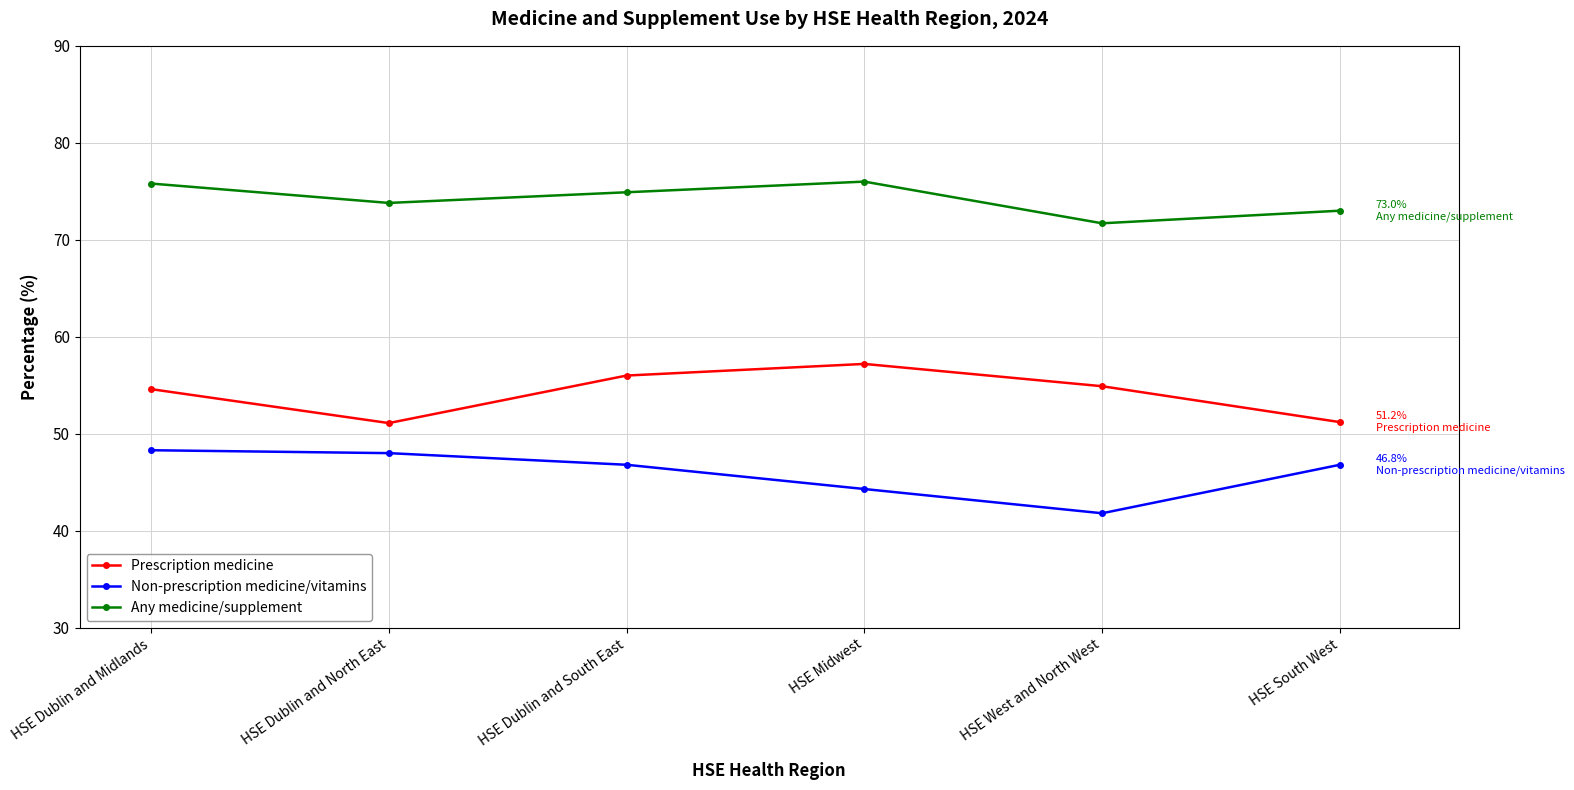

Is it true that Prescription medicine equals 37.4 at HSE Midwest?

False